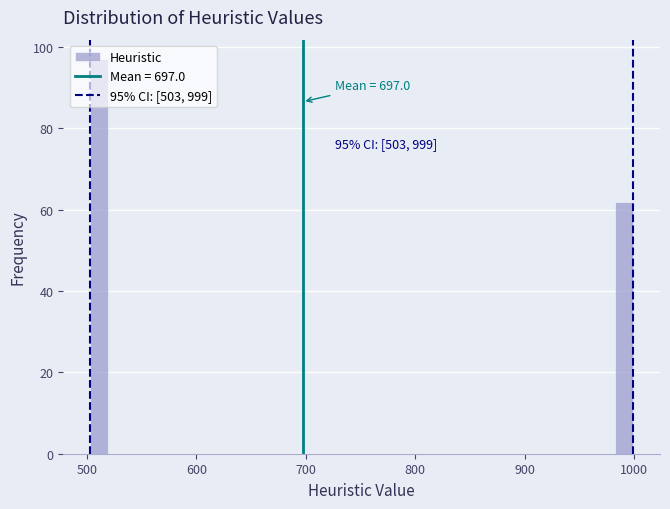

Around what value on the x-axis is the tallest bar? Give the approximate position of its centre, as read against the axis.

510